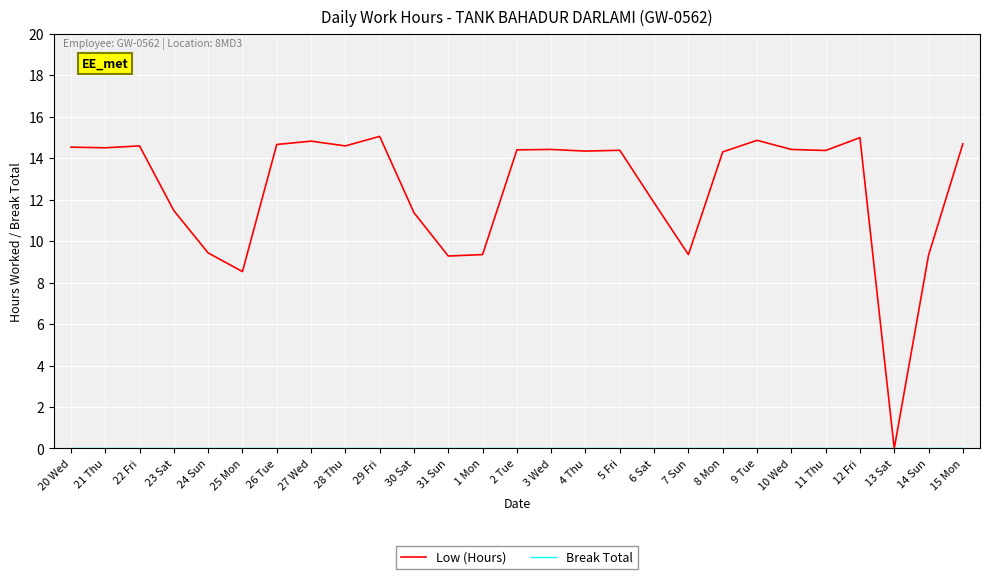

What is the highest value of the Low (Hours) series?

15.1